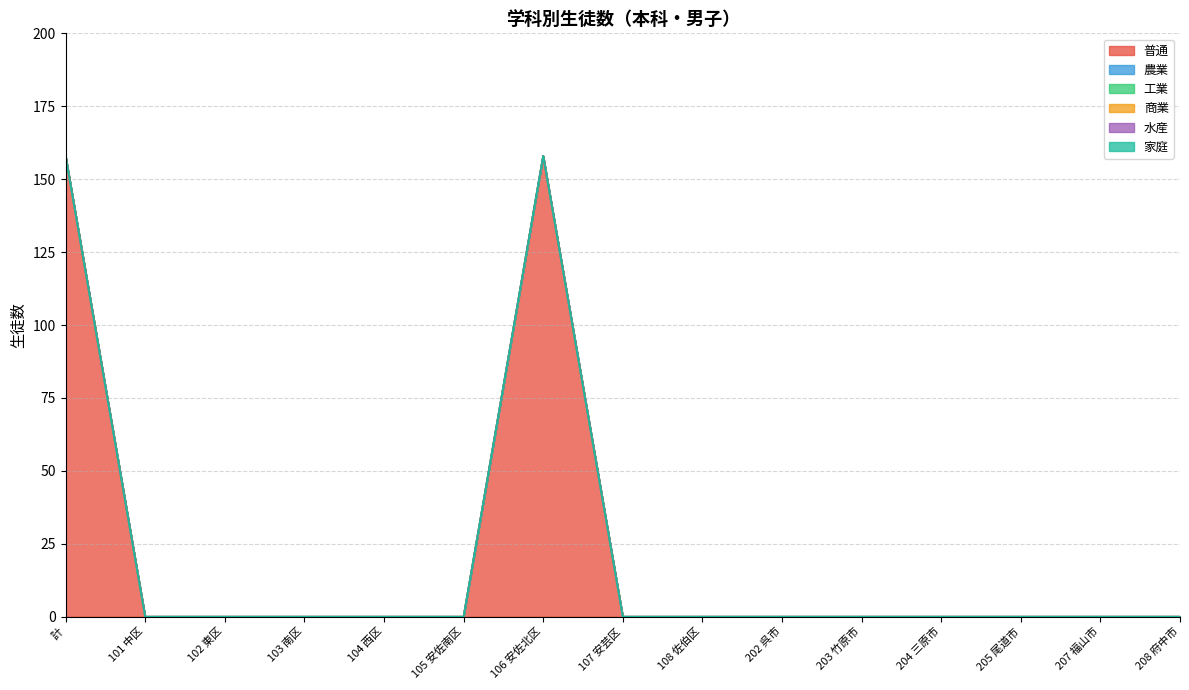

True or false: 水産 has more than 2 interior local peaks.

False